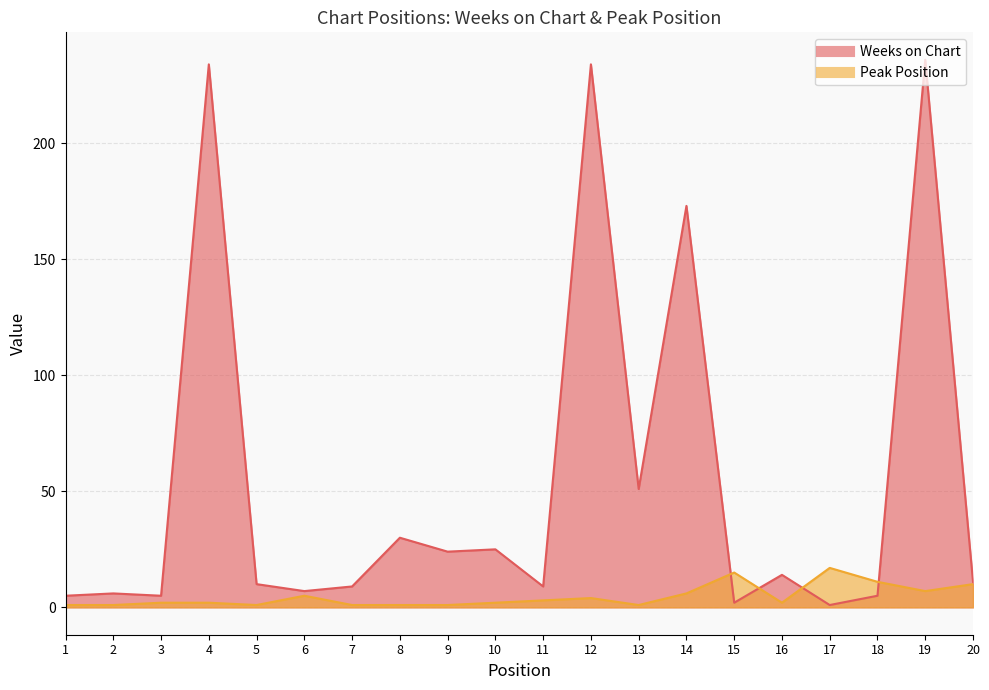

True or false: Weeks on Chart has a value of 9 at 2.

False